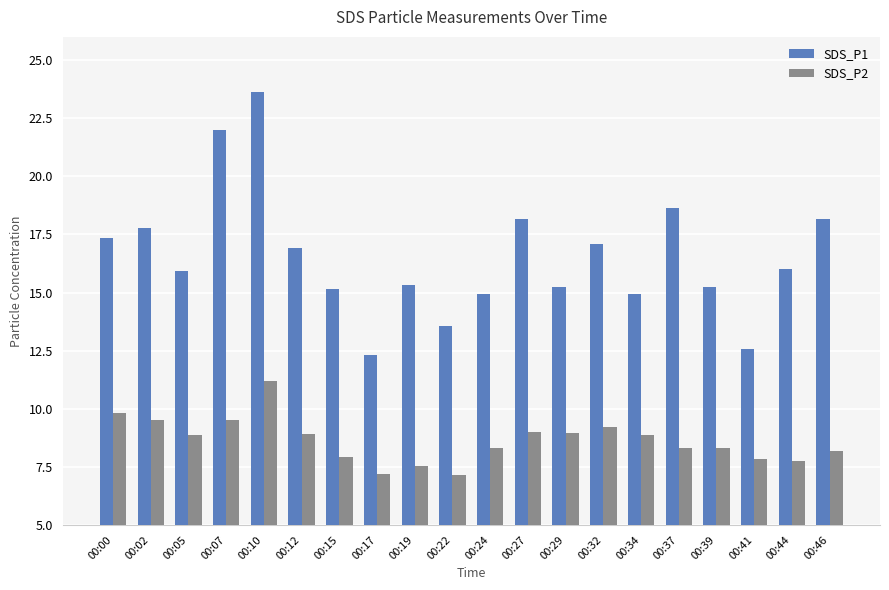

Count the number of categories in the chart.

20